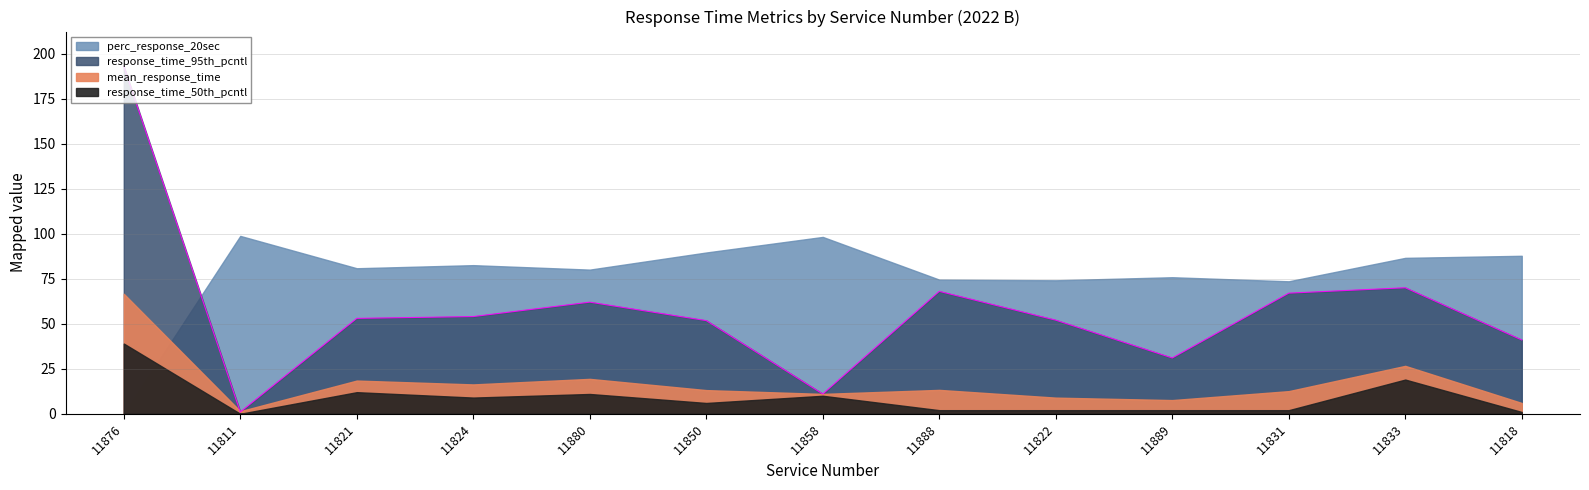

What is the label of the 7th point from the right?

11858